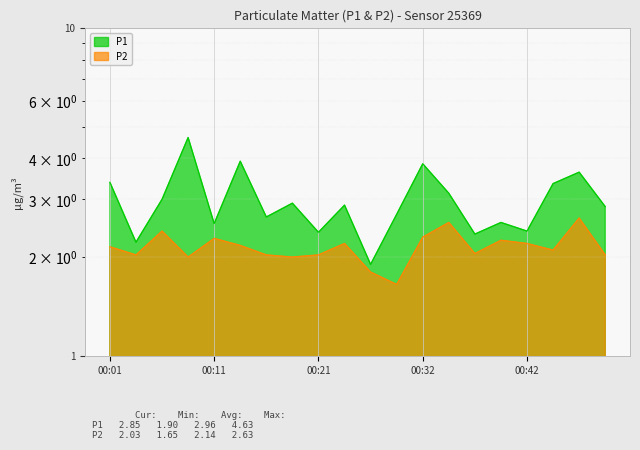

How many data points in P2 are above 2?

16